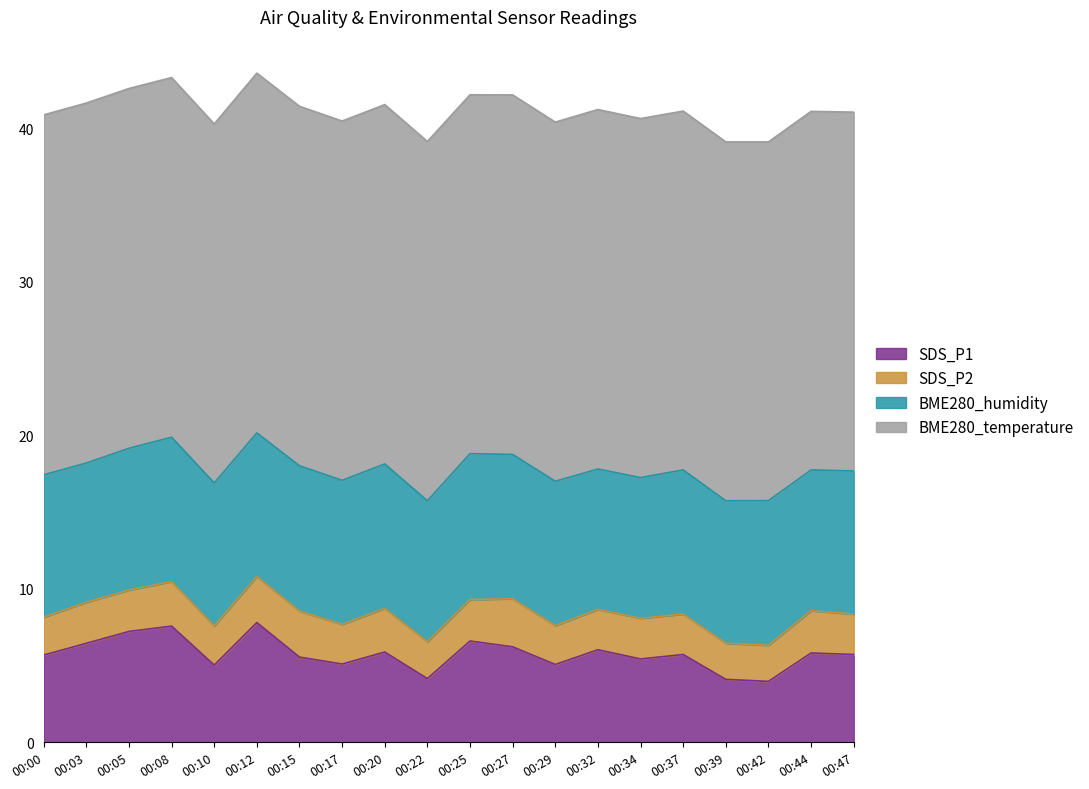

Where is BME280_humidity nearest to the value 9?

00:03